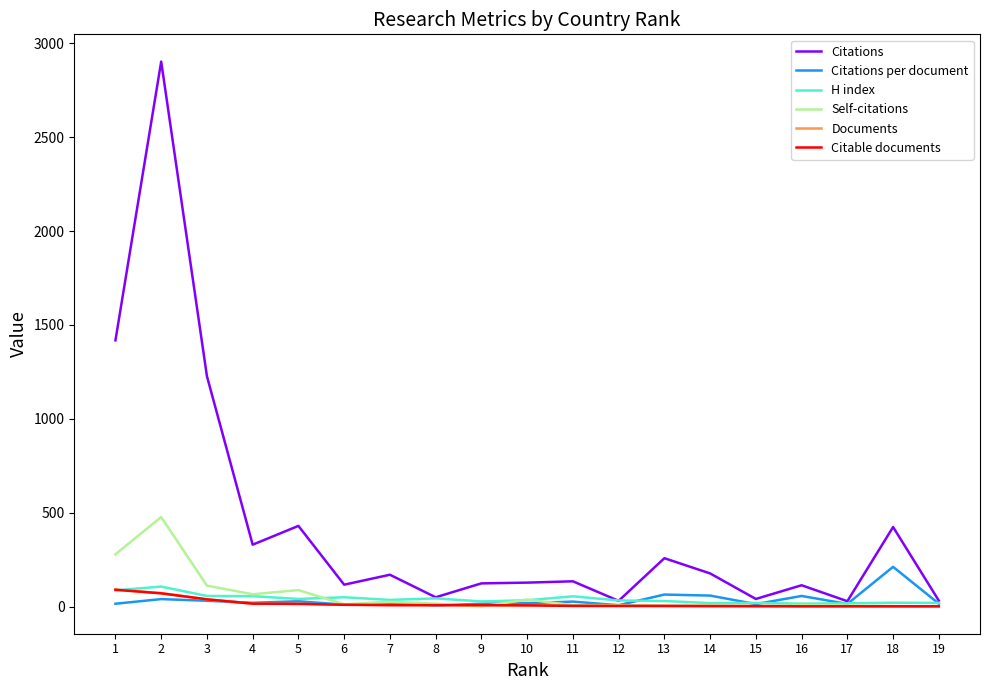

Is the value of Citable documents at 13 greater than the value of Citations at 4?

No